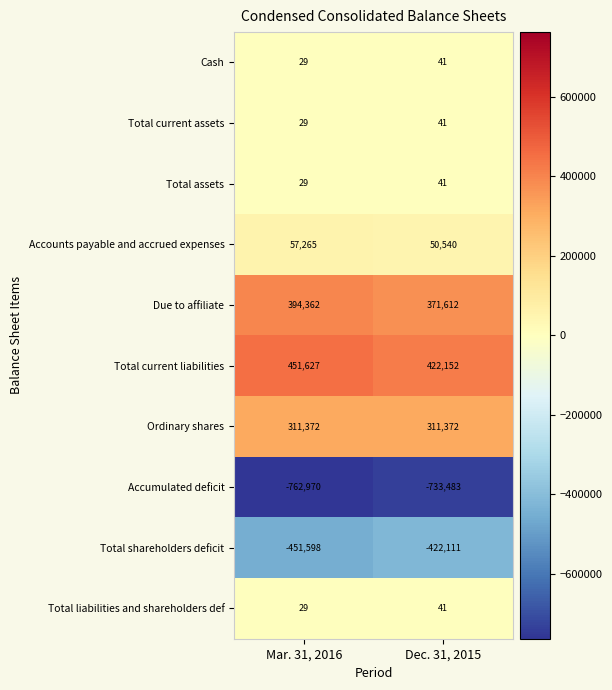

Reading right to left, transcribe all the data shown in this chart.

Cash: 41	29
Total current assets: 41	29
Total assets: 41	29
Accounts payable and accrued expenses: 50540	57265
Due to affiliate: 371612	394362
Total current liabilities: 422152	451627
Ordinary shares: 311372	311372
Accumulated deficit: -733483	-762970
Total shareholders deficit: -422111	-451598
Total liabilities and shareholders def: 41	29